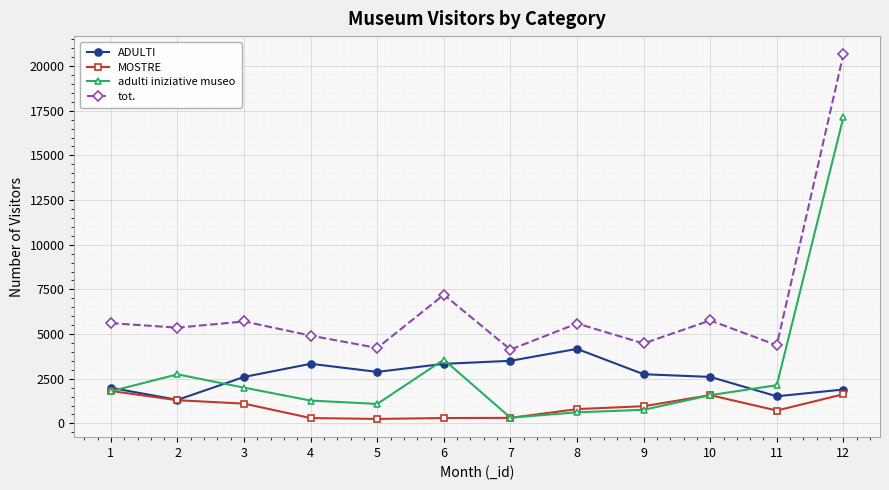

What is the difference between the highest and lowest values at 3?

4600